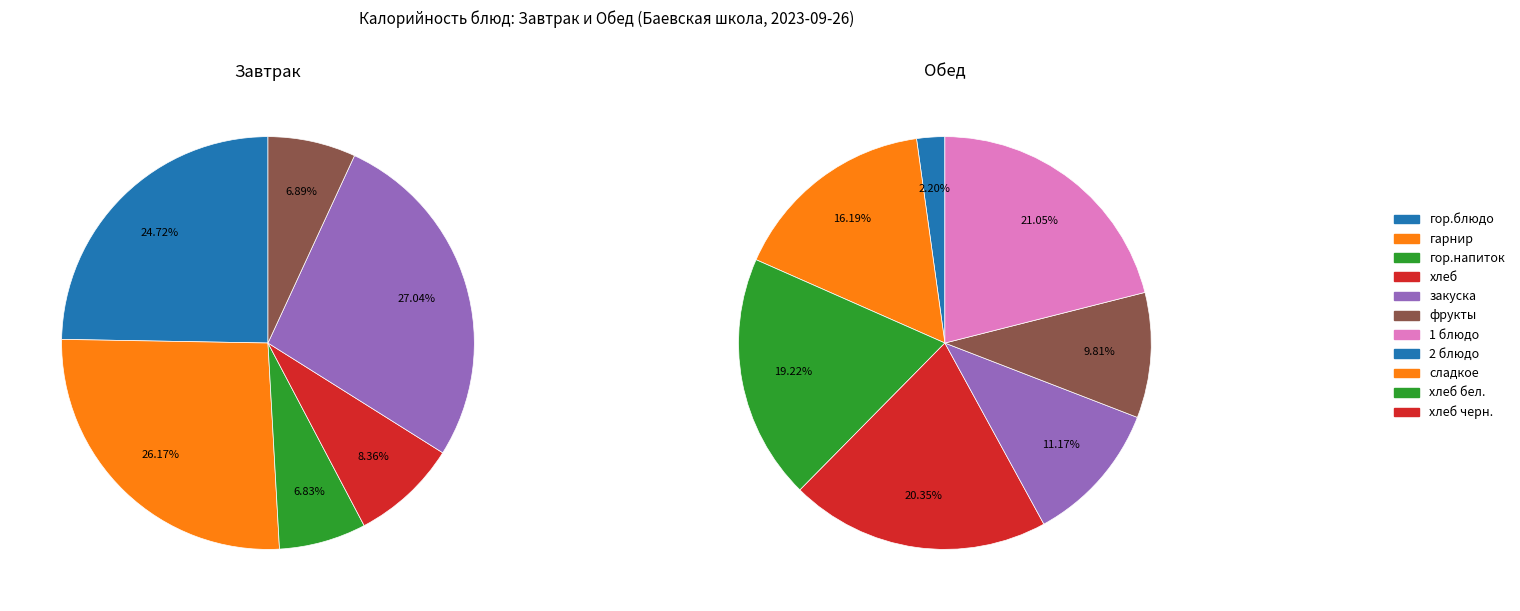

To the nearest percent, what is the average slice percentage?

17%